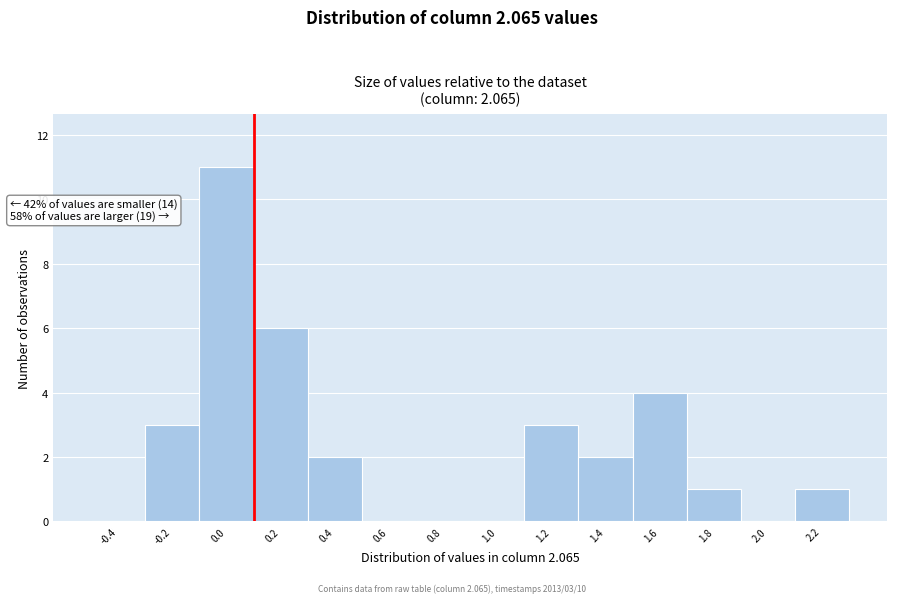

Over which range of the x-axis is the bar tallest?

-0.1 to 0.1